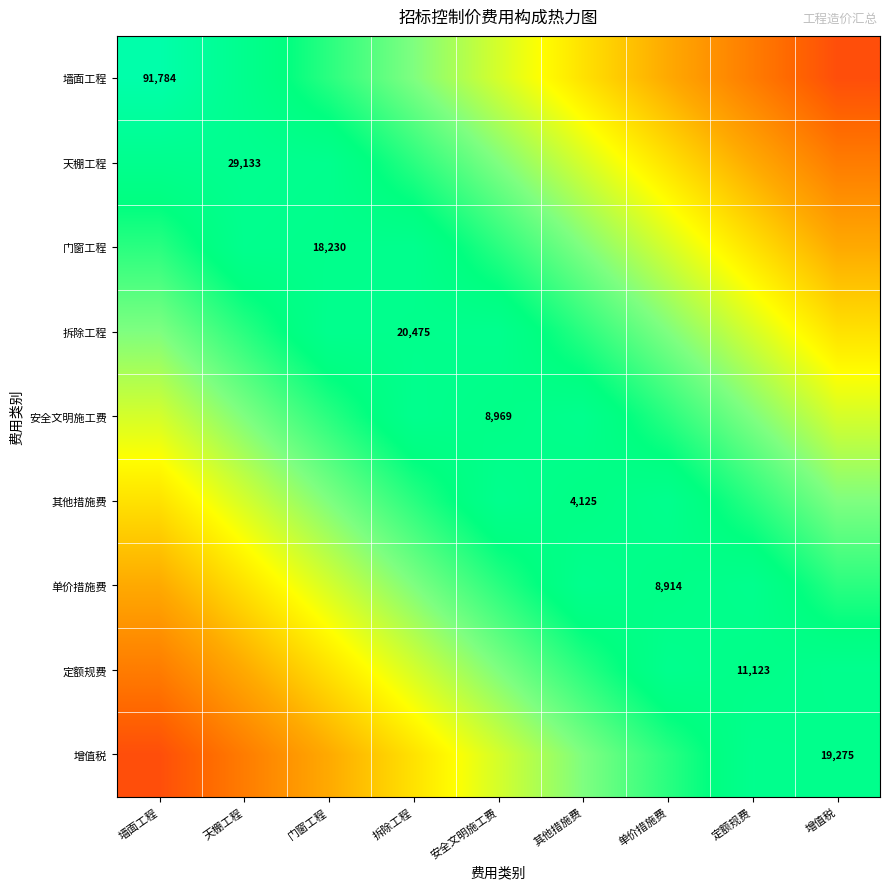

How many data points does each series have?

9